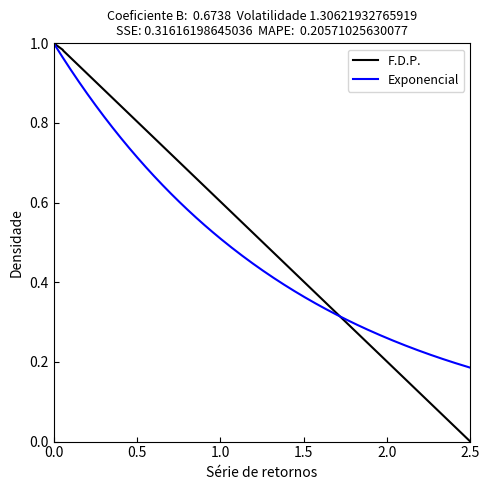

True or false: F.D.P. has a value of 1.0 at 0.0.

True